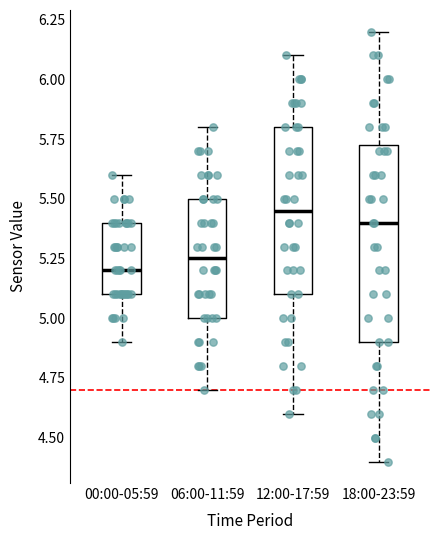

Comparing the boxes themselves (not the whiskers), which one is the tallest?

18:00-23:59